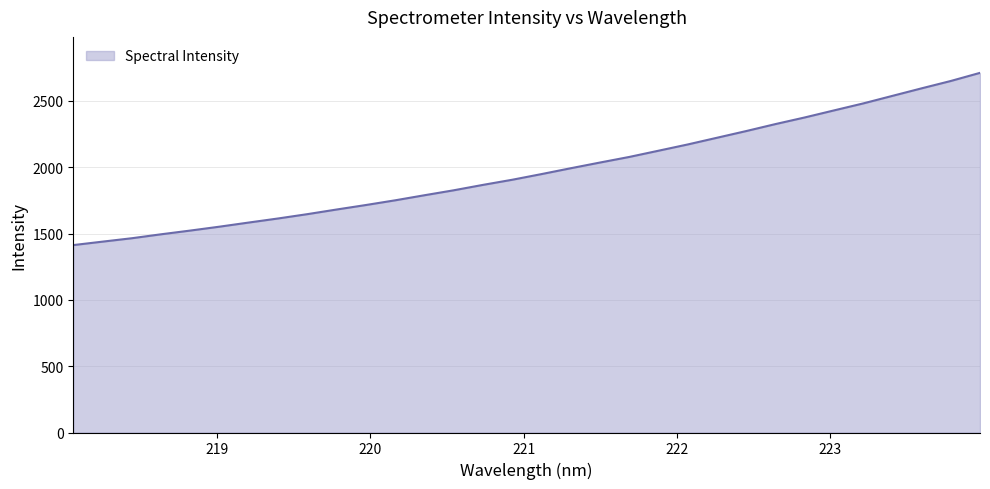

What is the smallest value displayed?

1412.9